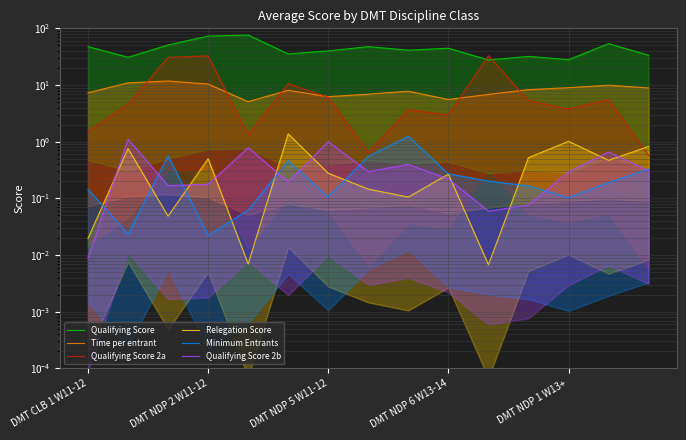

What is the difference between the Minimum Entrants values at DMT NDP 2 W11-12 and DMT NDP 5 W11-12?

0.5